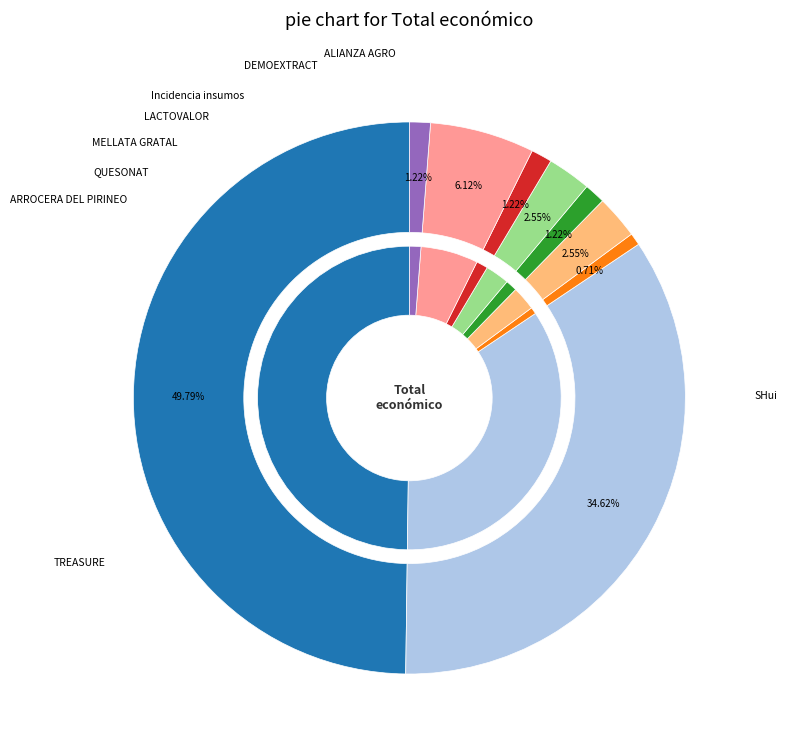

Do ALIANZA AGRO and QUESONAT together represent more than half of the pie?

No